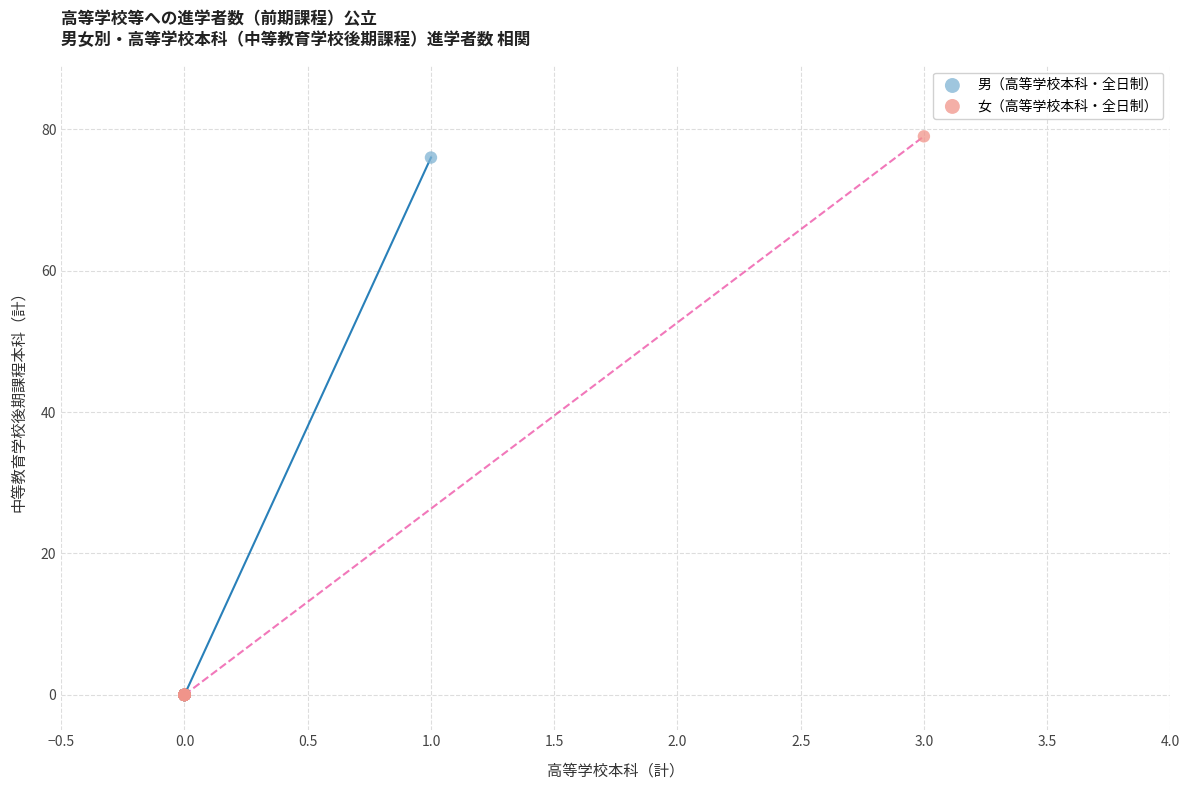

What are all the series names shown in the legend?

男（高等学校本科・全日制）, 女（高等学校本科・全日制）